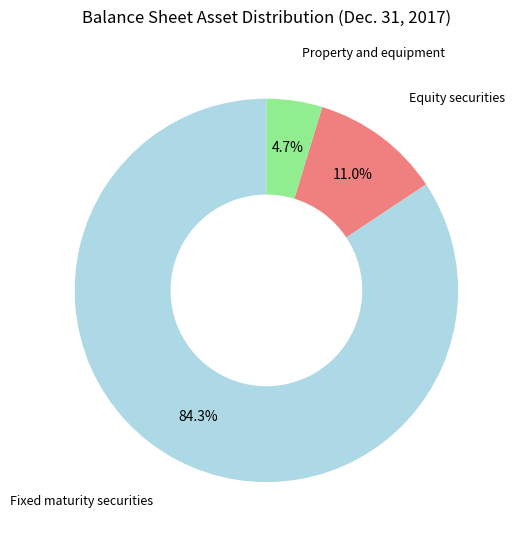

Does any single category account for the majority?

Yes